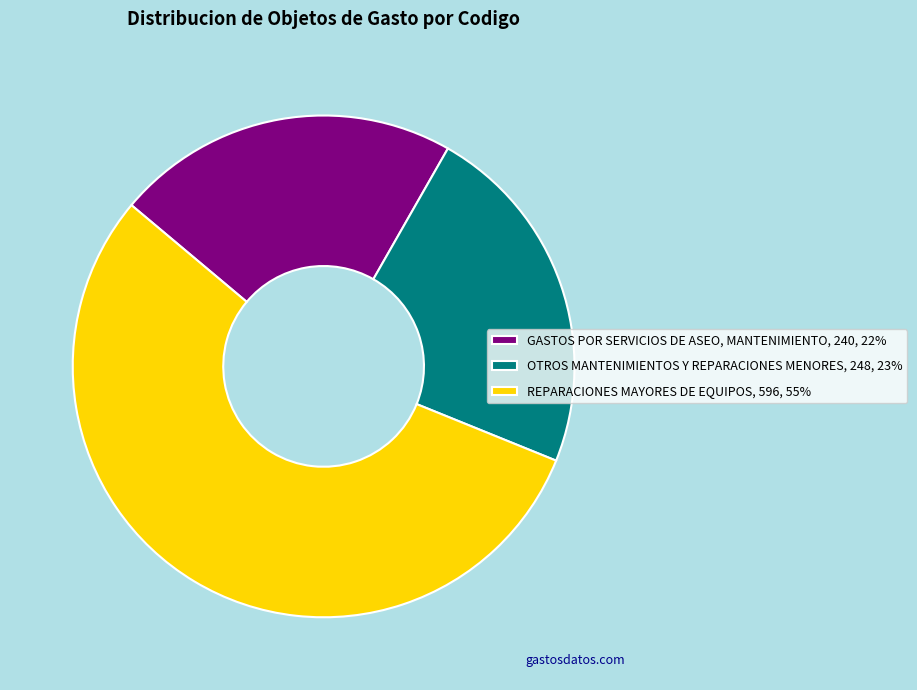

Which category accounts for the majority?

REPARACIONES MAYORES DE EQUIPOS